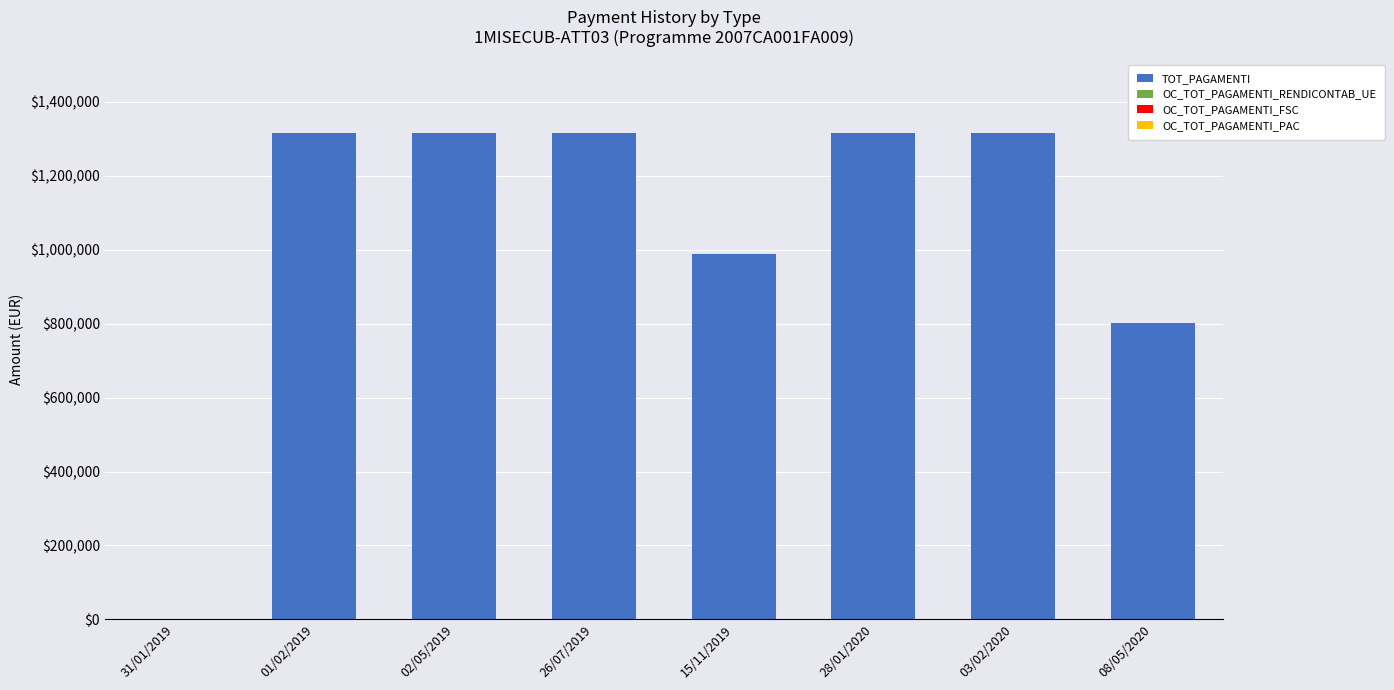

What is the greatest value displayed?

1316596.1